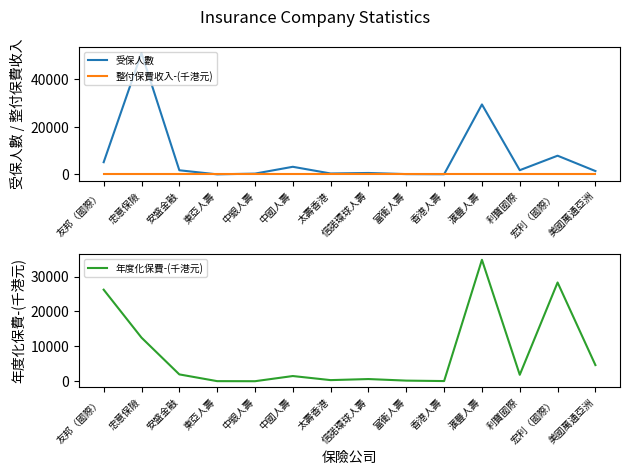

How many values in the 年度化保費-(千港元) series exceed 1871?

6